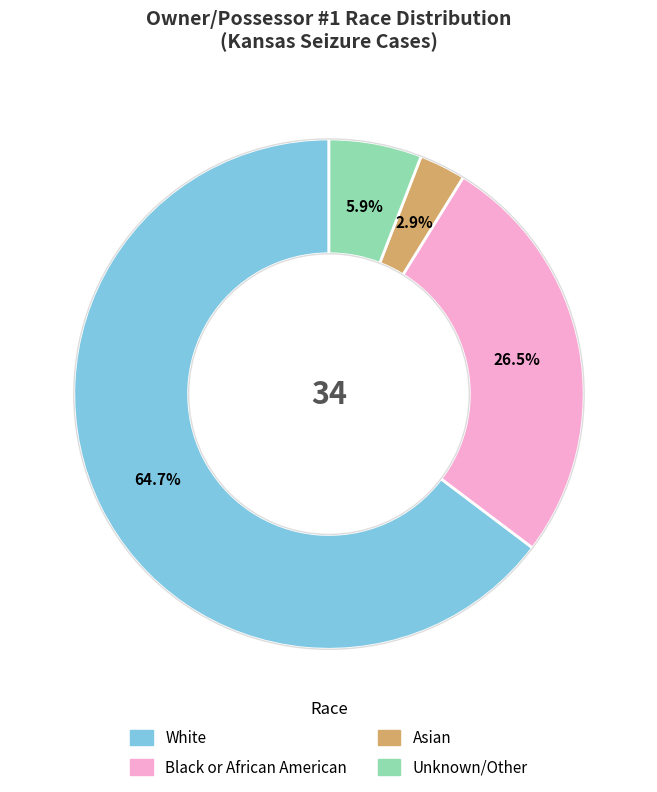

Does any single category account for the majority?

Yes